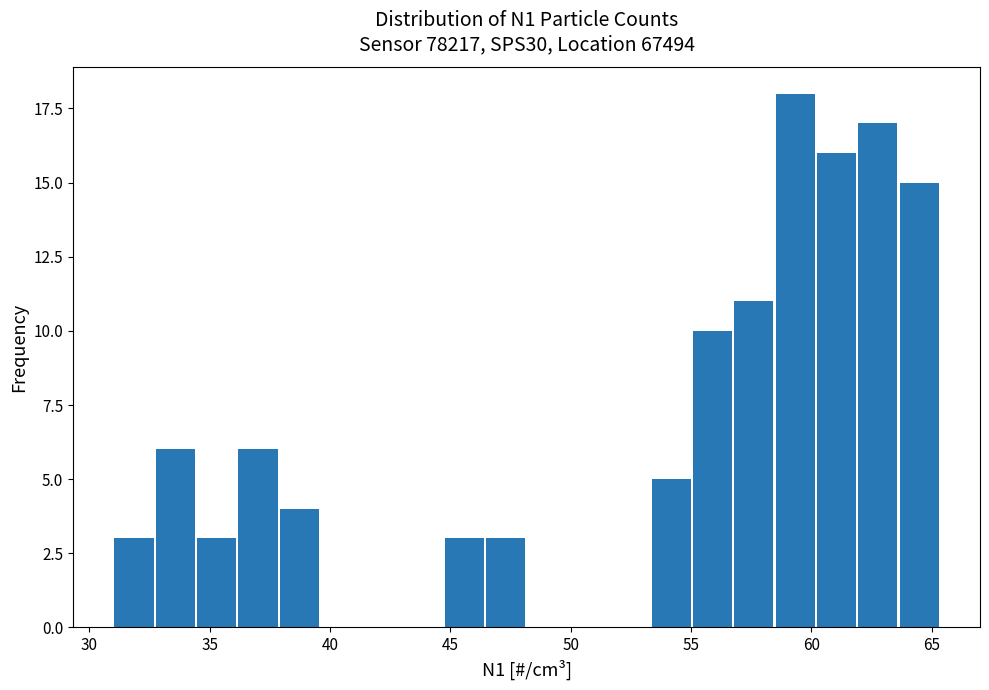

Read against the x-axis, roughly where is the centre of the tallest bar?

59.5